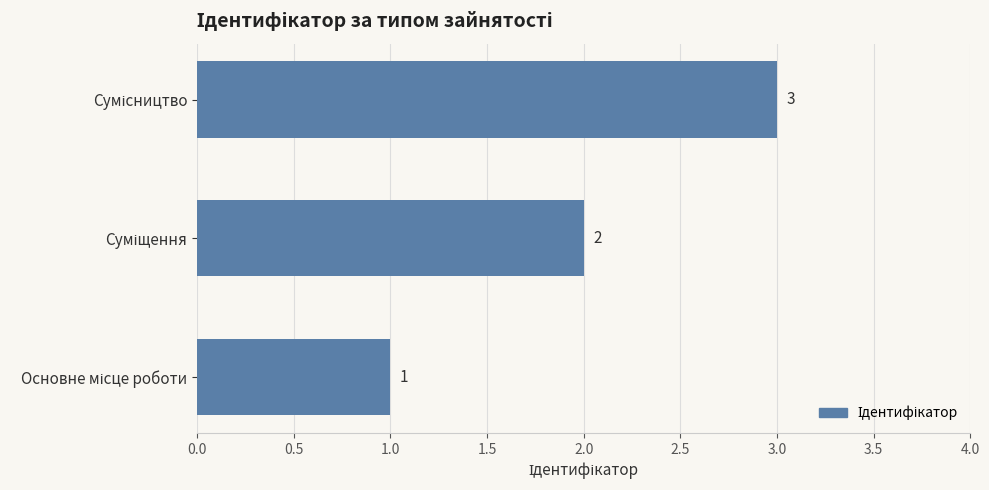

What is the greatest value displayed?

3